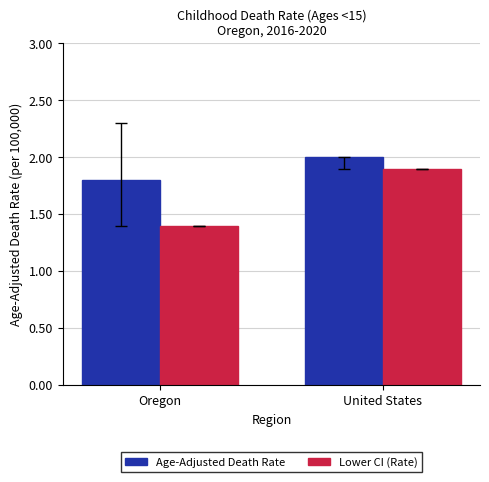

The Age-Adjusted Death Rate series shows 0.9 at Oregon. True or false?

False